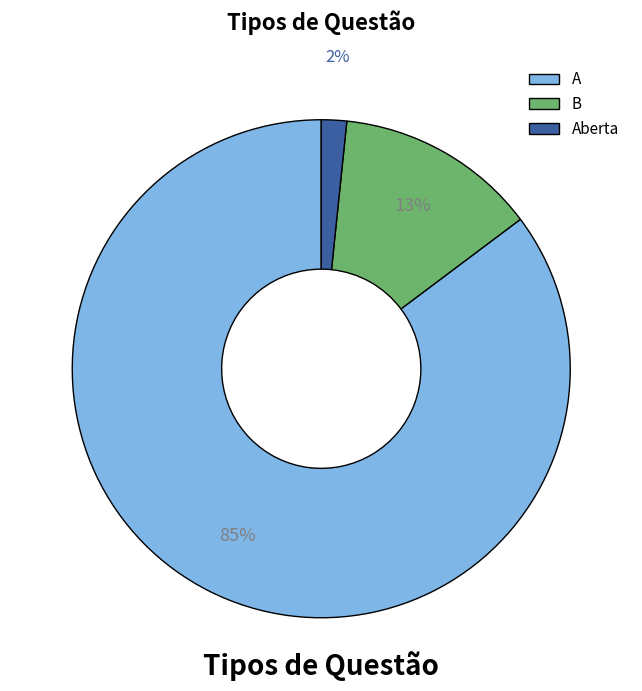

Is it true that Aberta is 2% of the pie?

True